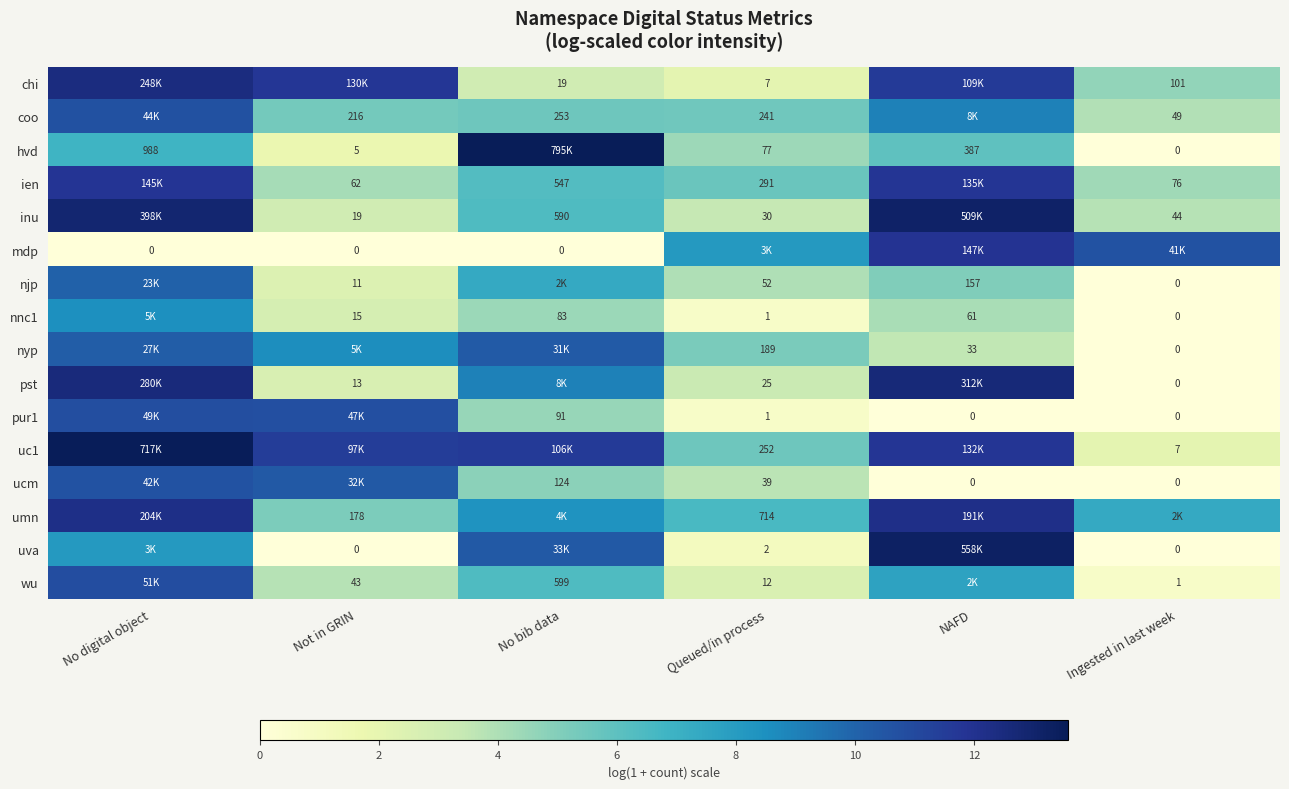

How many values in the mdp series exceed 8?

3